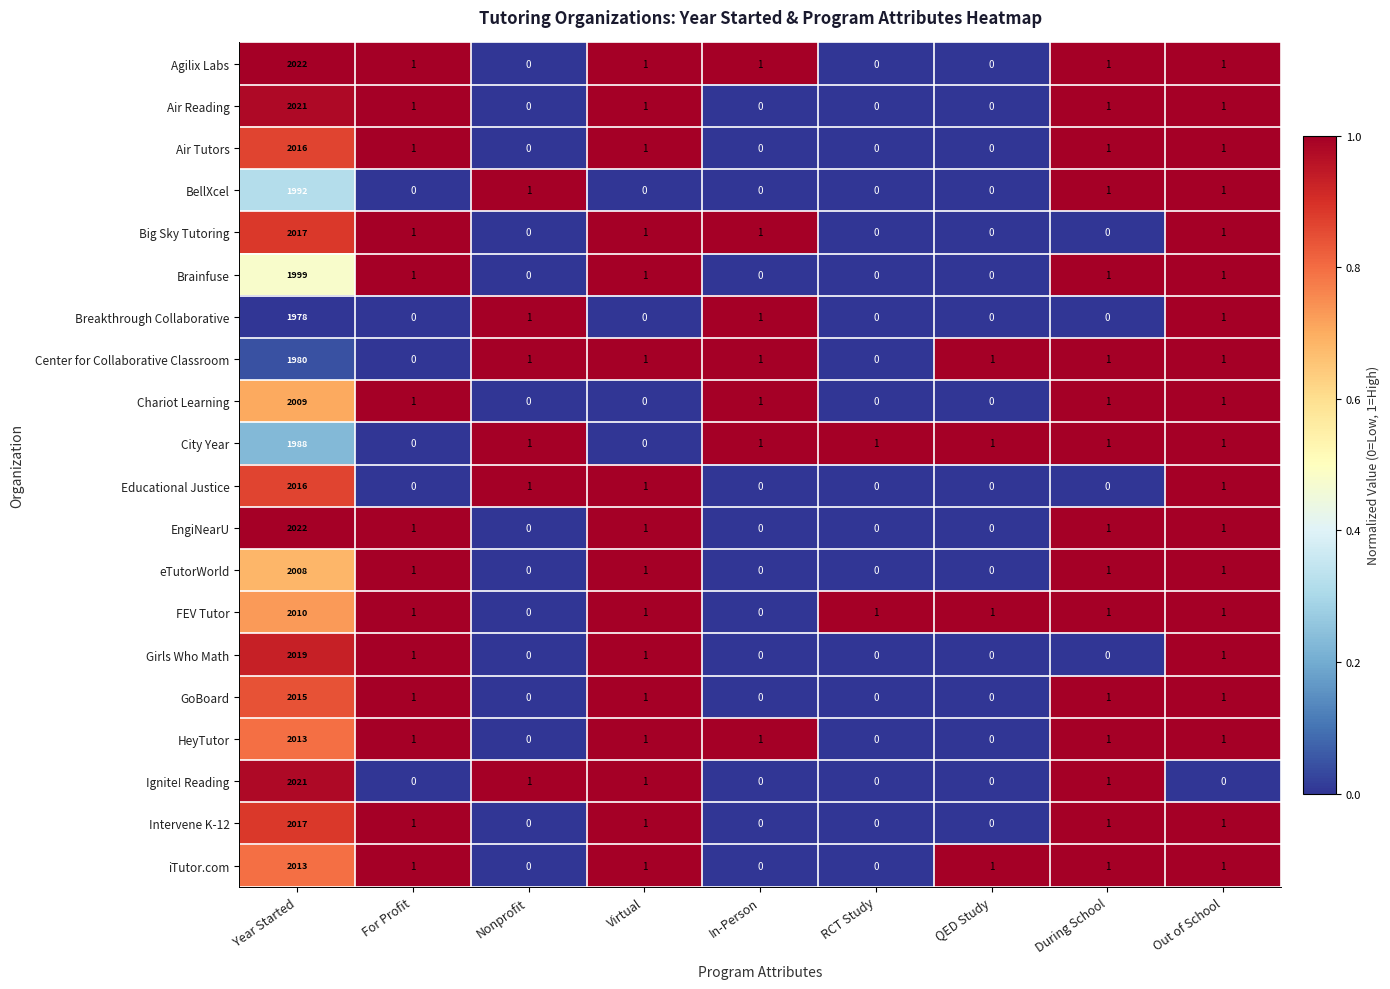

At how many categories does at least one series exceed 0?

9